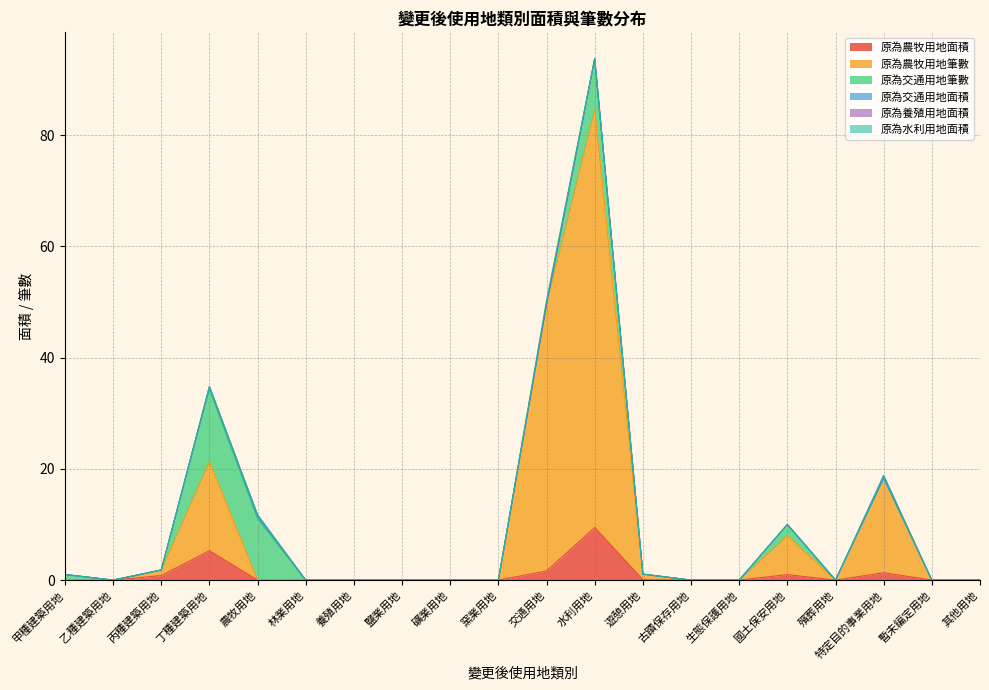

Reading left to right, transcribe all the data shown in this chart.

原為農牧用地面積: 0.0	0.0	0.8	5.3	0.0	0.0	0.0	0.0	0.0	0.0	1.7	9.5	0.1	0.0	0.0	1.0	0.0	1.3	0.0	0.0
原為農牧用地筆數: 0.0	0.0	1.0	16.0	0.0	0.0	0.0	0.0	0.0	0.0	48.0	75.0	1.0	0.0	0.0	7.0	0.0	17.0	0.0	0.0
原為交通用地筆數: 1.0	0.0	0.0	13.0	11.0	0.0	0.0	0.0	0.0	0.0	0.0	9.0	0.0	0.0	0.0	2.0	0.0	0.0	0.0	0.0
原為交通用地面積: 0.0	0.0	0.0	0.5	0.4	0.0	0.0	0.0	0.0	0.0	0.0	0.3	0.0	0.0	0.0	0.0	0.0	0.0	0.0	0.0
原為養殖用地面積: 0.0	0.0	0.0	0.0	0.3	0.0	0.0	0.0	0.0	0.0	0.0	0.0	0.0	0.0	0.0	0.0	0.0	0.5	0.0	0.0
原為水利用地面積: 0.0	0.0	0.0	0.0	0.1	0.0	0.0	0.0	0.0	0.0	0.7	0.0	0.0	0.0	0.0	0.0	0.0	0.0	0.0	0.0